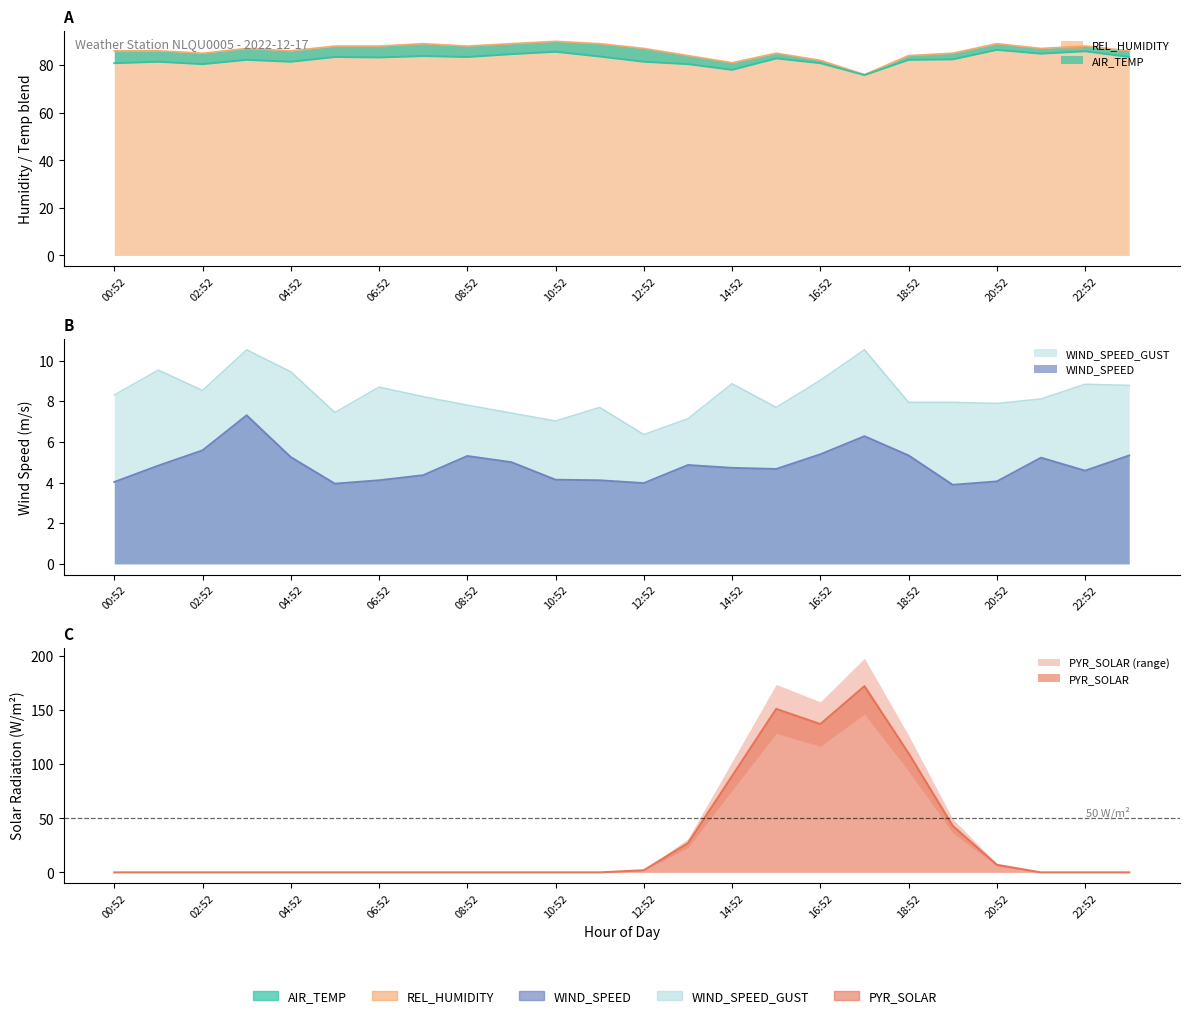

After their last crossing, which series has the higher values: PYR_SOLAR or WIND_SPEED?

WIND_SPEED